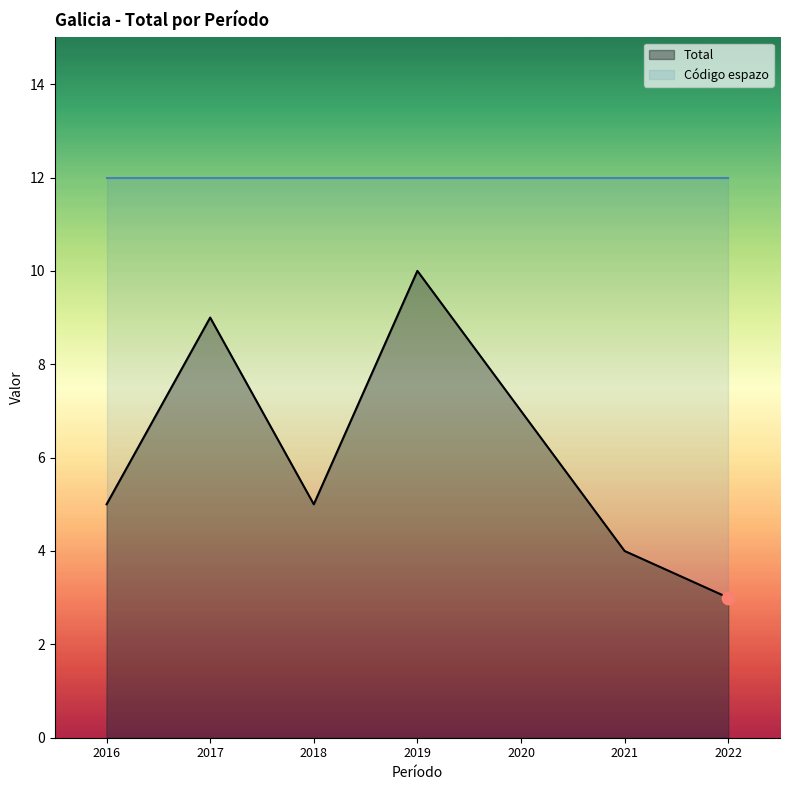

Which series has the largest total across all categories?

Código espazo